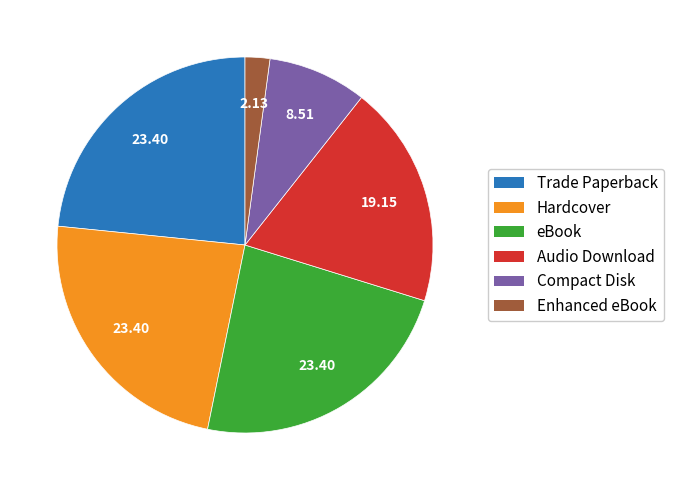

Which has a higher value, Compact Disk or eBook?

eBook